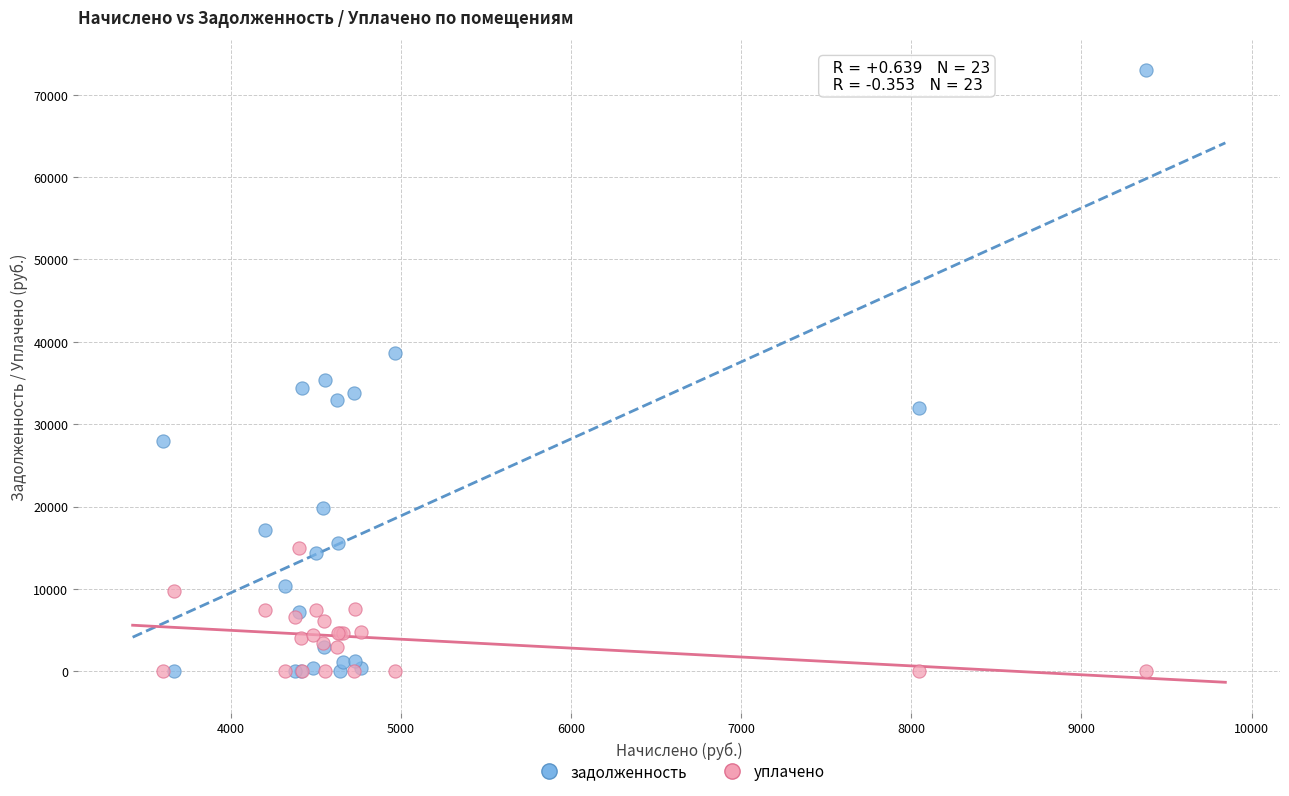

Which series has the largest Y range (max minus min)?

задолженность